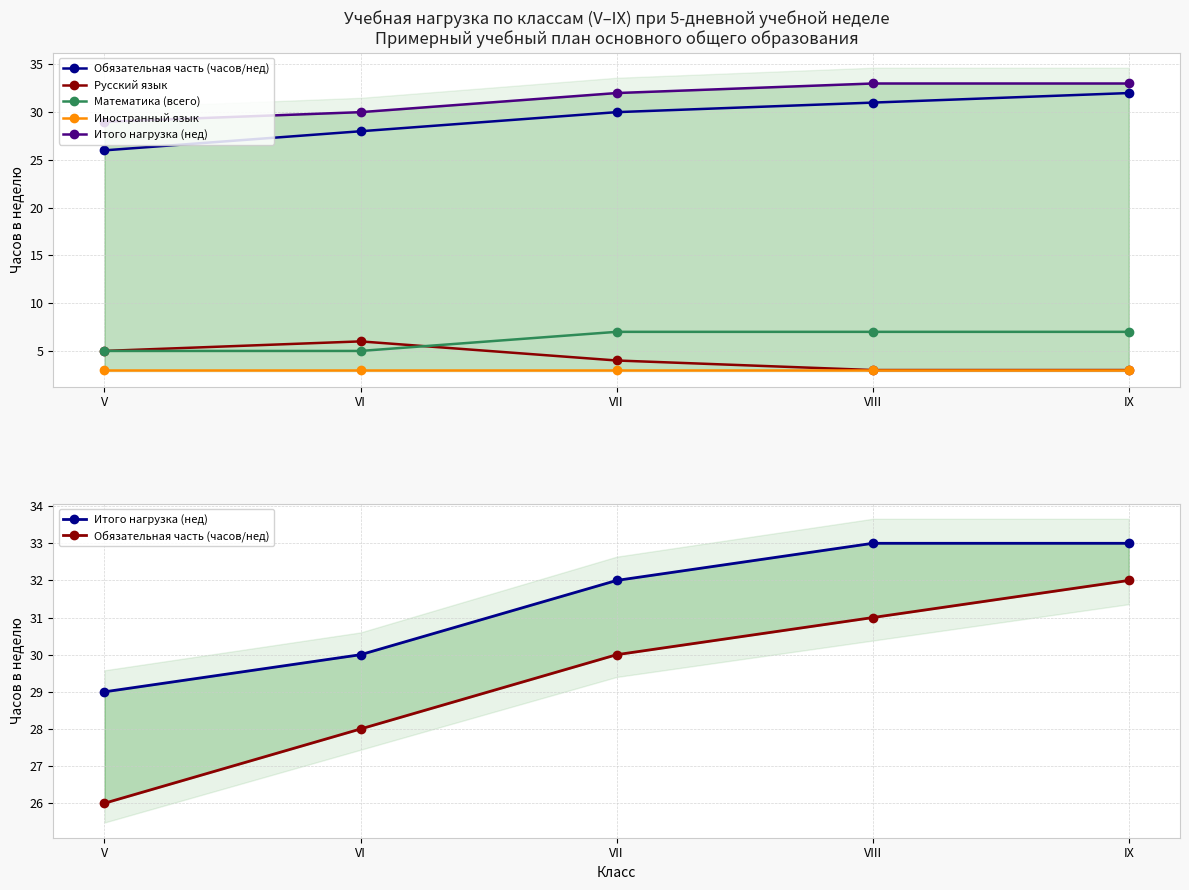

The Иностранный язык series shows 5 at IX. True or false?

False